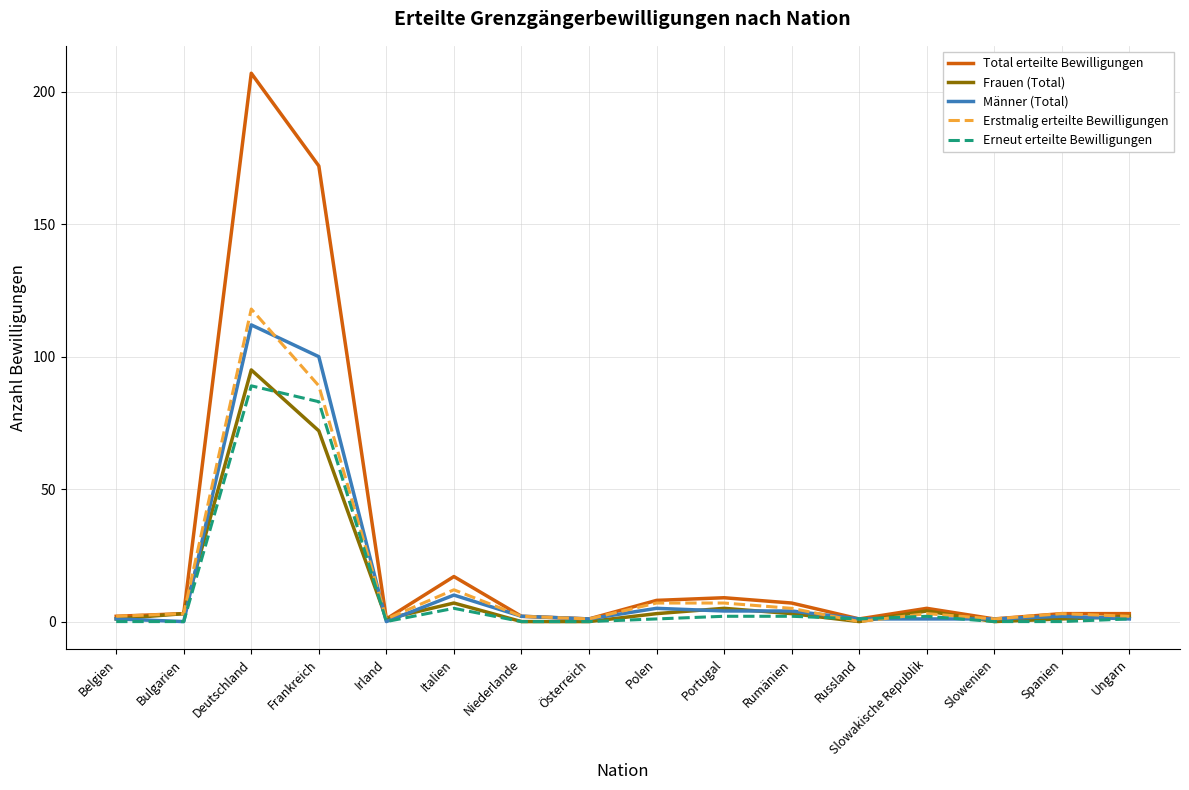

Which series has the largest total across all categories?

Total erteilte Bewilligungen